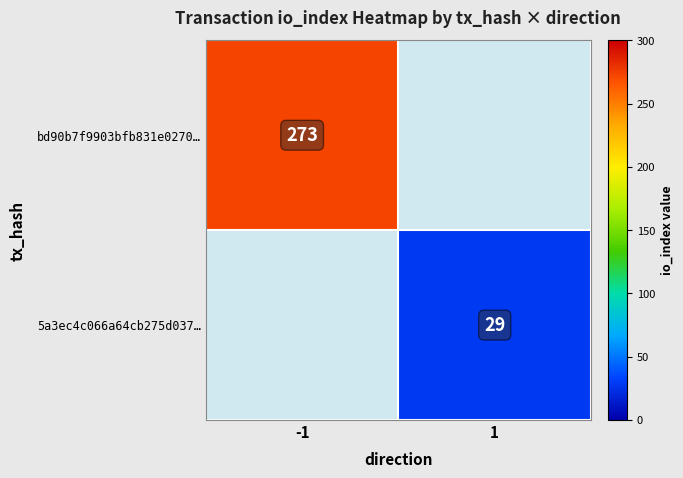

The bd90b7f9903bfb831e0270… series shows 273 at -1. True or false?

True